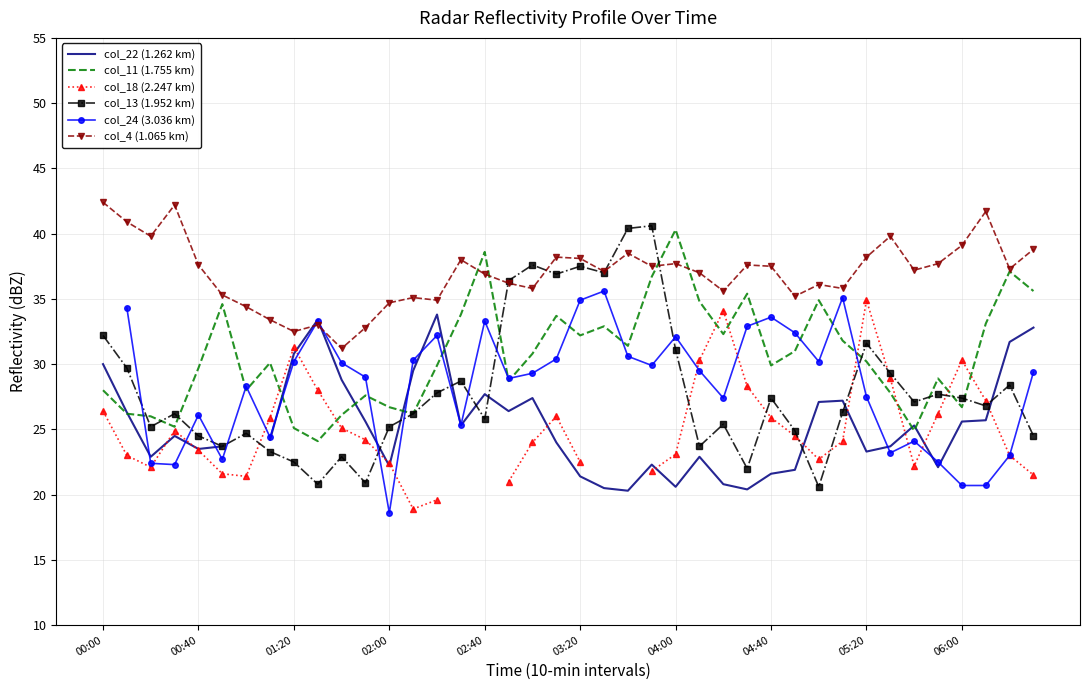

How many distinct data groups are displayed?

6